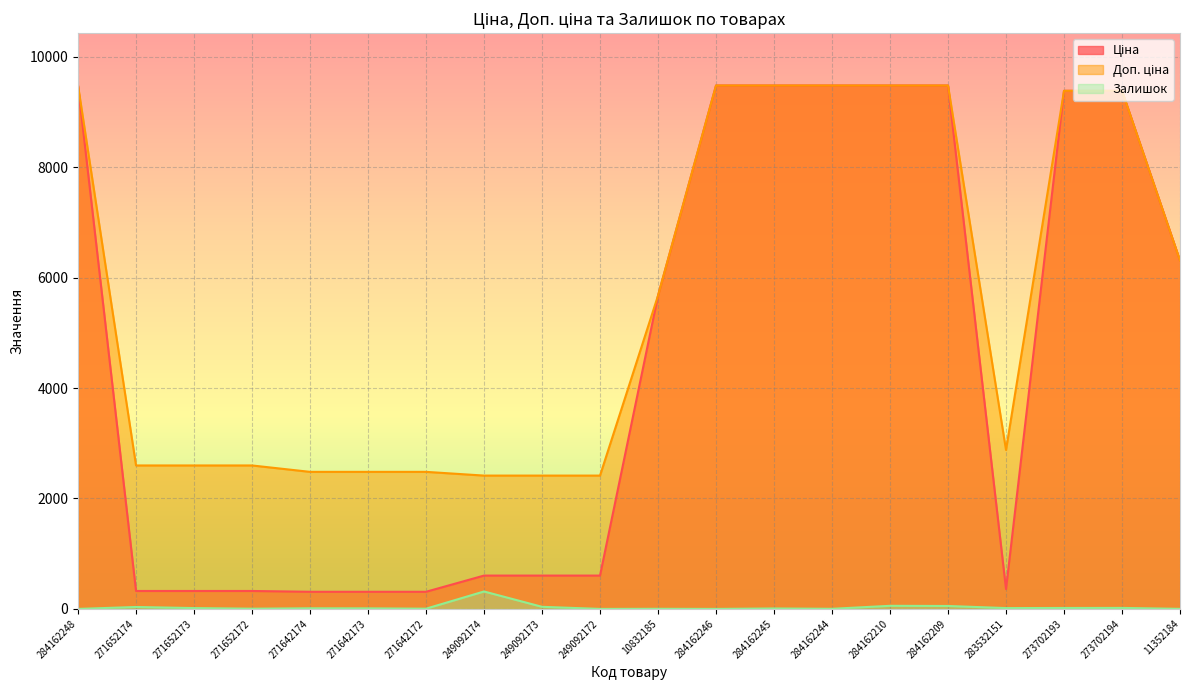

What is the difference between the second highest and second lowest values in the Залишок series?

56.0